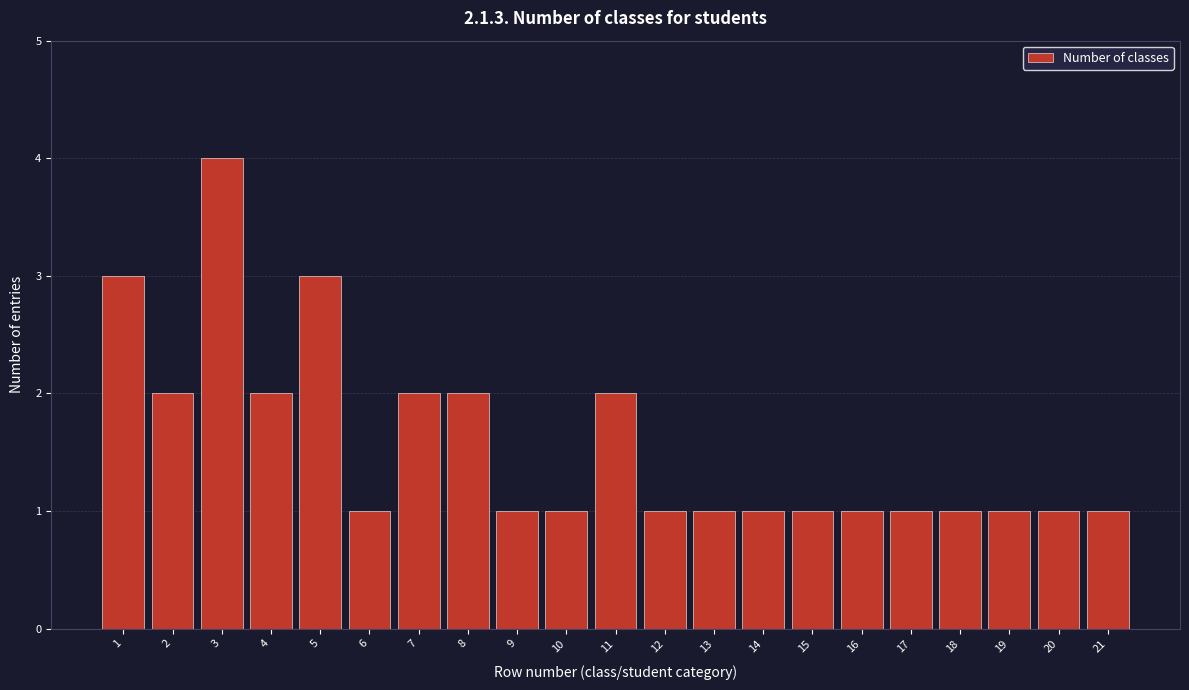

Reading left to right, transcribe all the data shown in this chart.

1=3	2=2	3=4	4=2	5=3	6=1	7=2	8=2	9=1	10=1	11=2	12=1	13=1	14=1	15=1	16=1	17=1	18=1	19=1	20=1	21=1